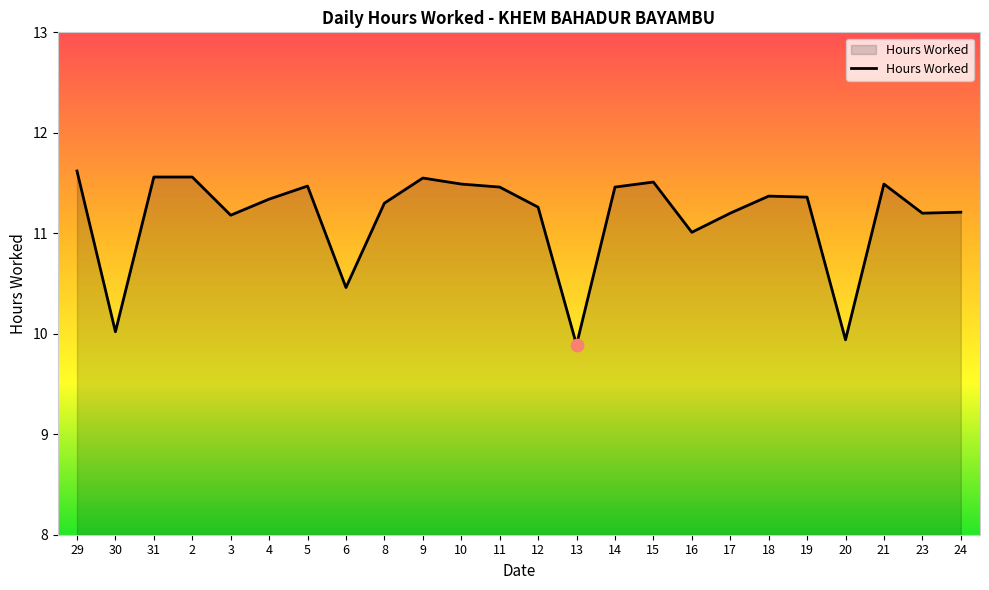

What is the ratio of the value at 16 to the value at 14?

1.0